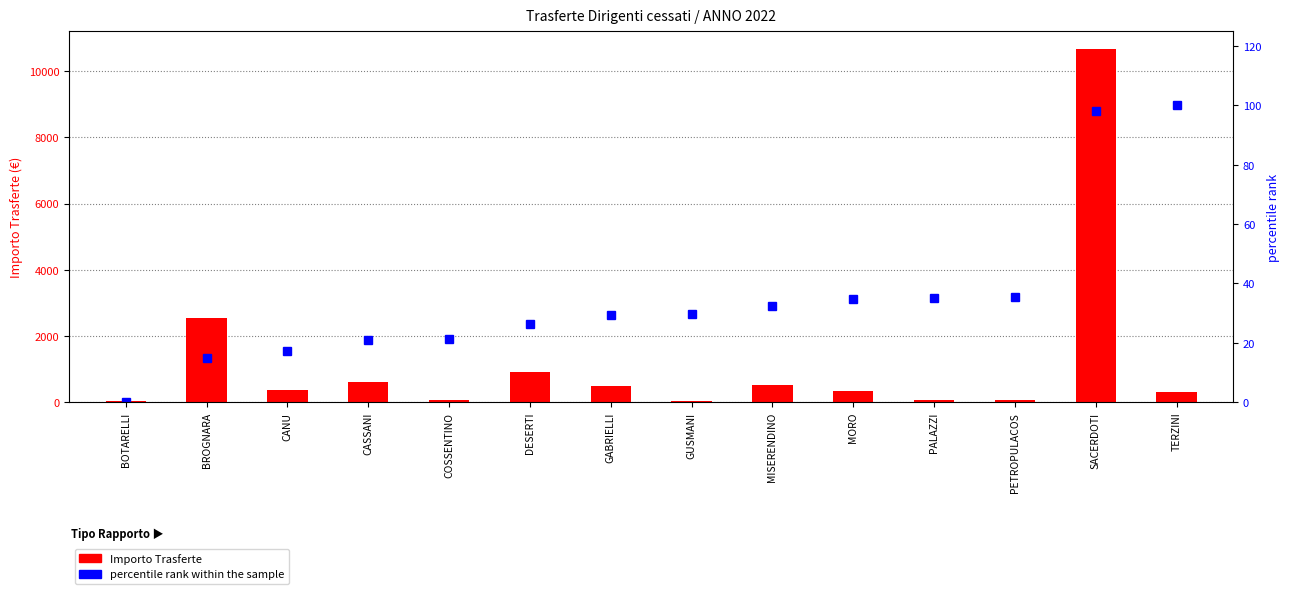

What is the value of the Importo Trasferte bar at the 6th from the left?

910.9